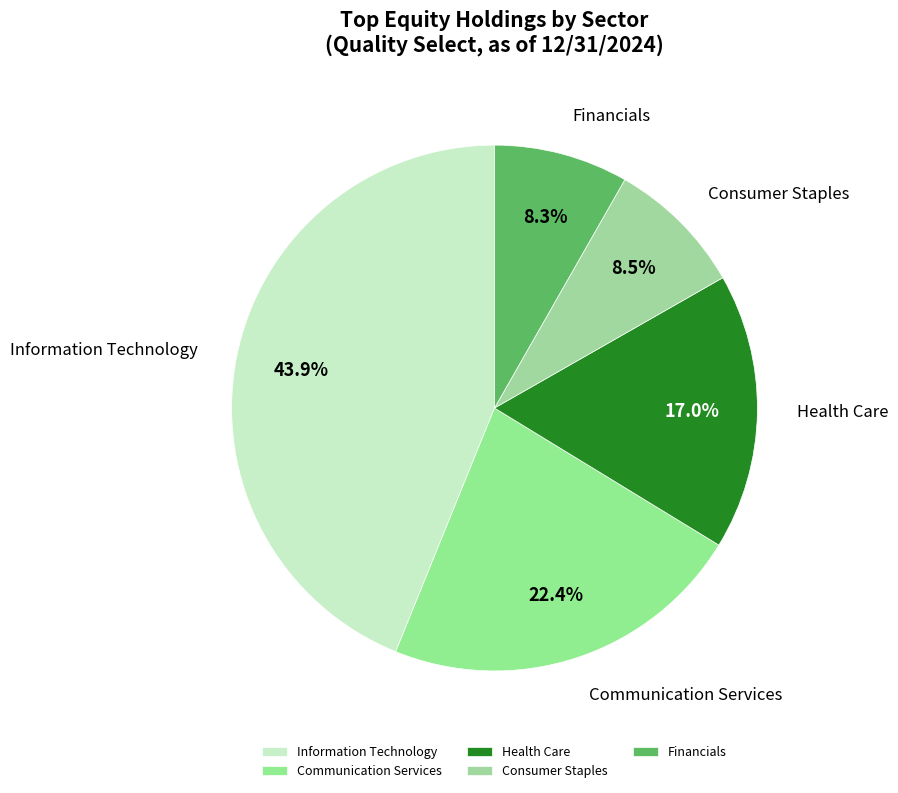

Combined, what portion of the pie is Financials and Information Technology?

52.1%